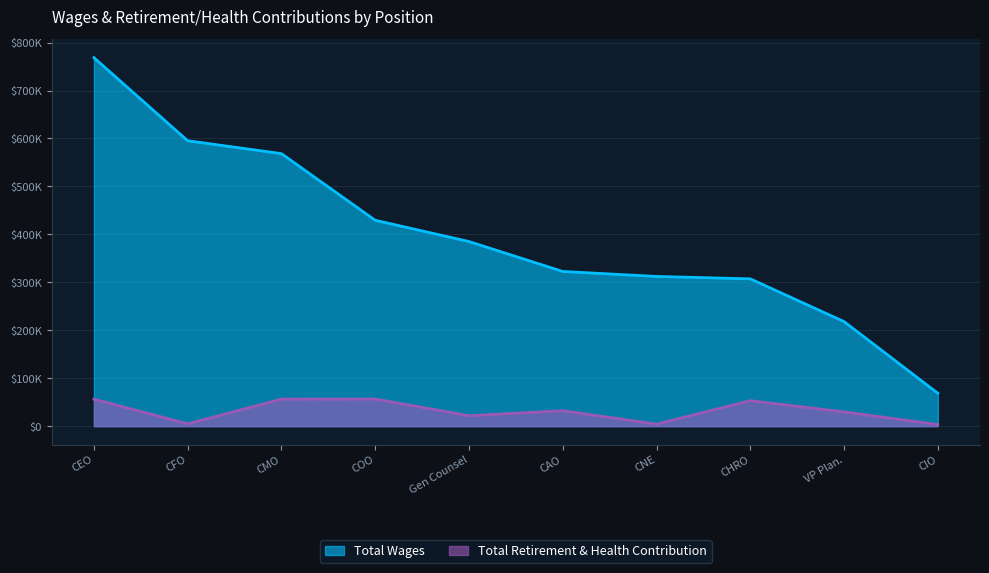

What is the approximate value of Total Wages at CEO?

768542